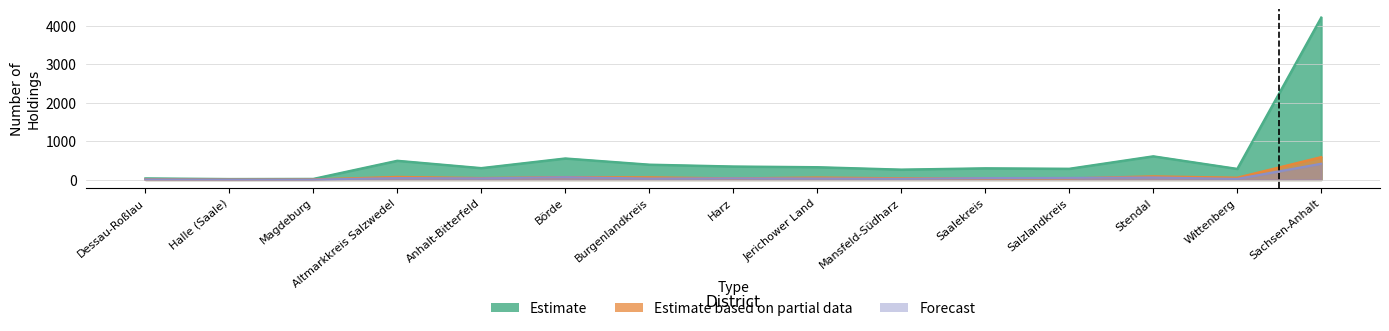

True or false: Estimate based on partial data and Forecast intersect in this chart.

True